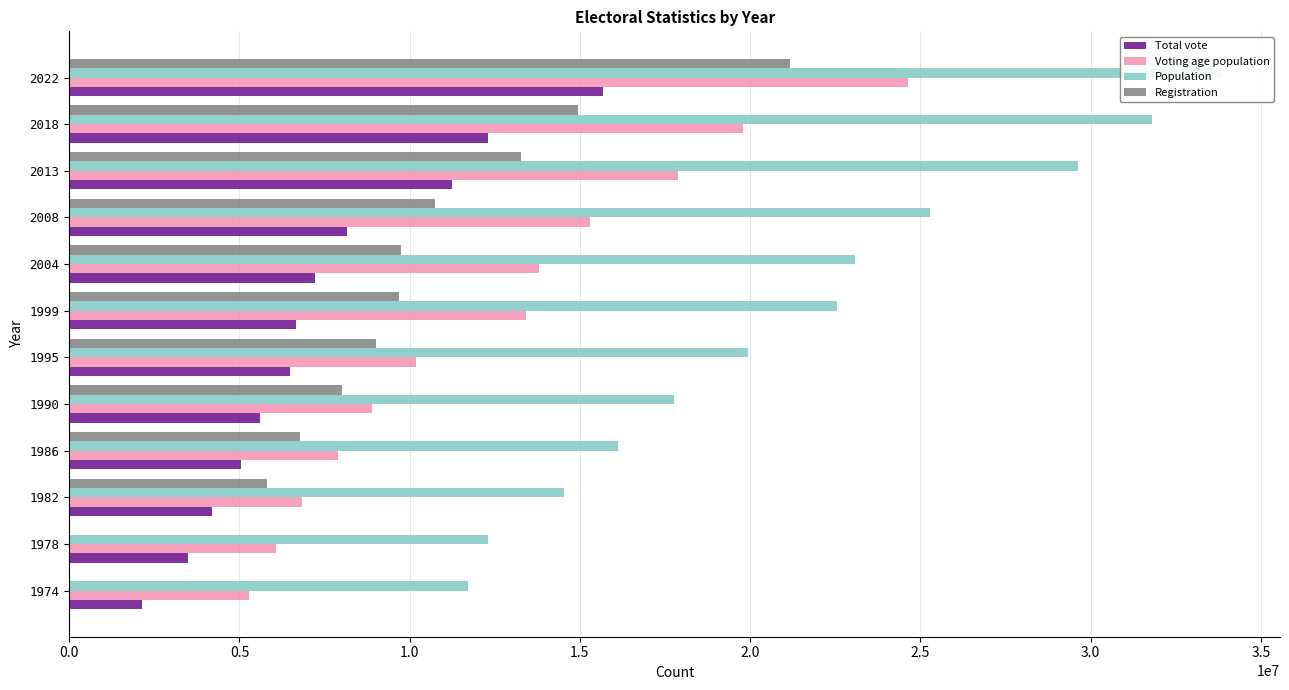

Is the value of Registration at 1990 greater than the value of Voting age population at 2018?

No